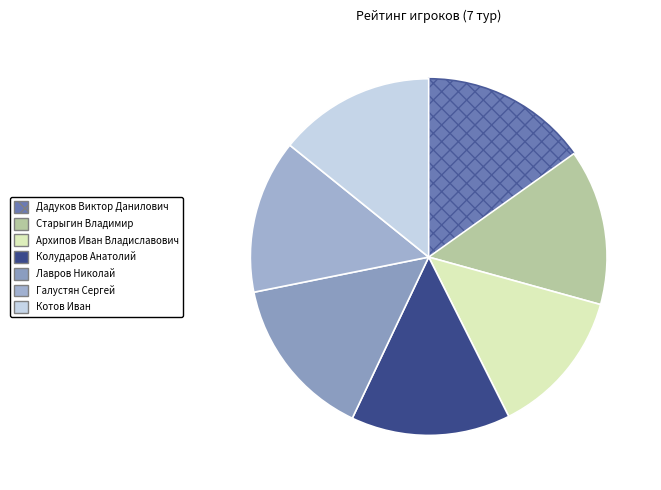

How many slices are in this pie chart?

7